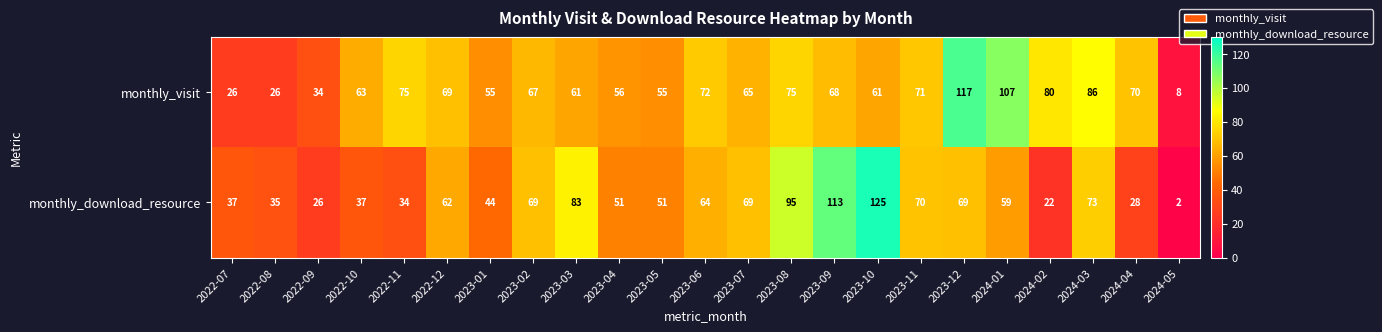

What is the average value of the monthly_visit series?

64